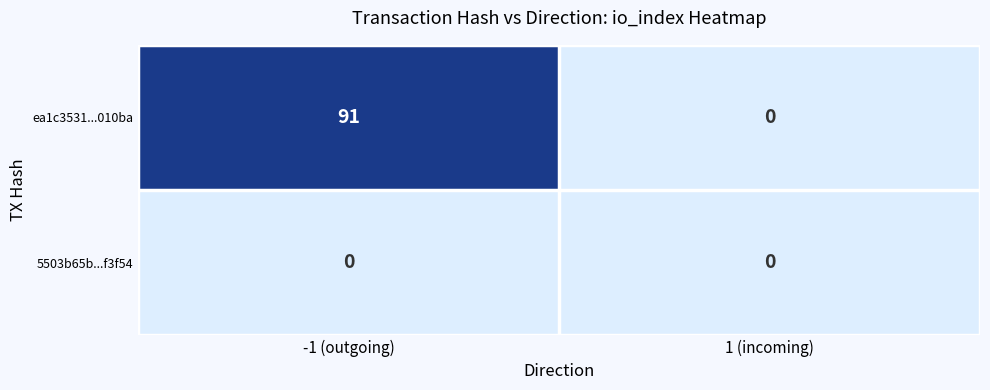

What is the difference between the highest and lowest values at -1 (outgoing)?

91